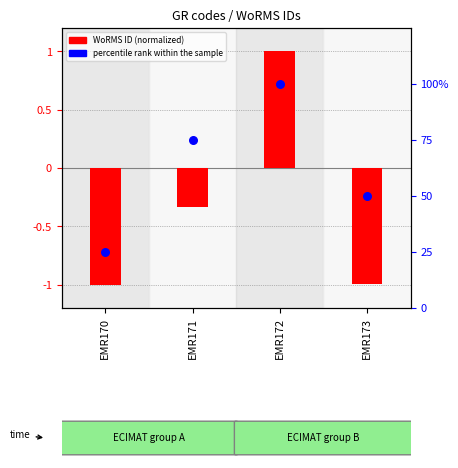

At which category is the sum across all series the highest?

EMR172